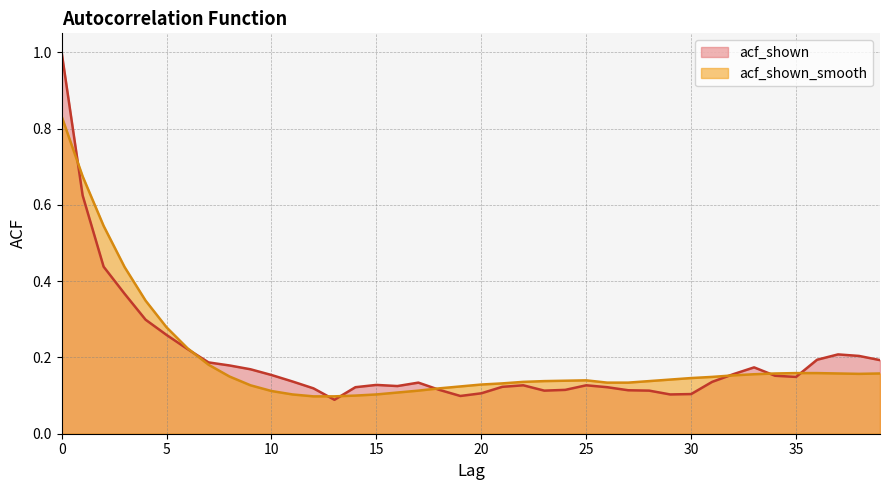

Is it true that acf_shown_smooth equals 0.1 at 16?

True